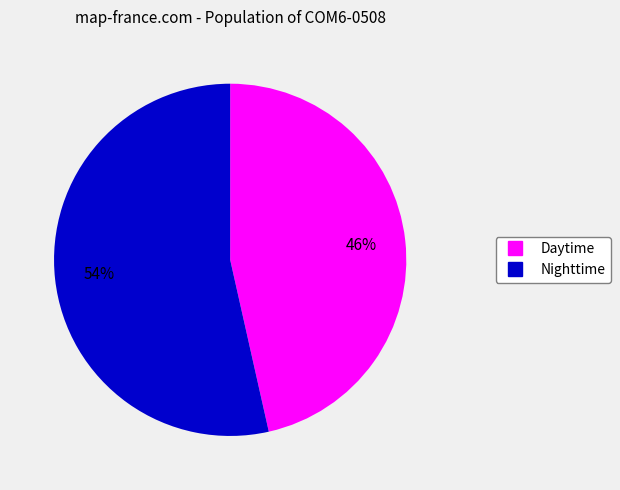

Is there any slice that represents more than half of the pie?

Yes